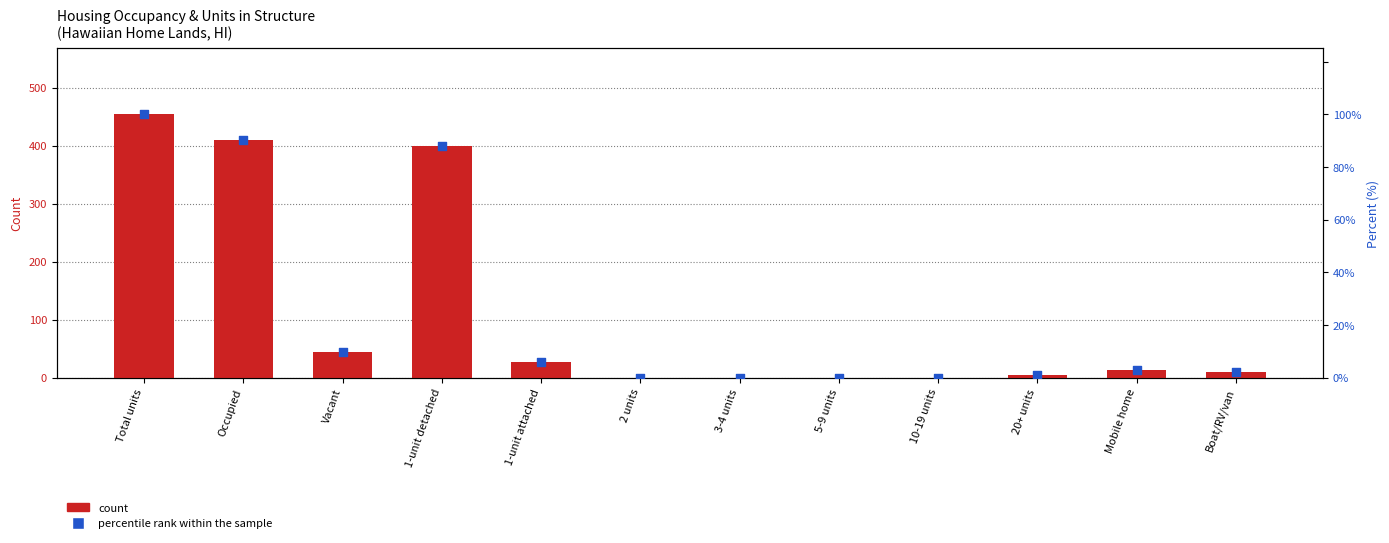

Which series reaches the minimum Y coordinate?

count